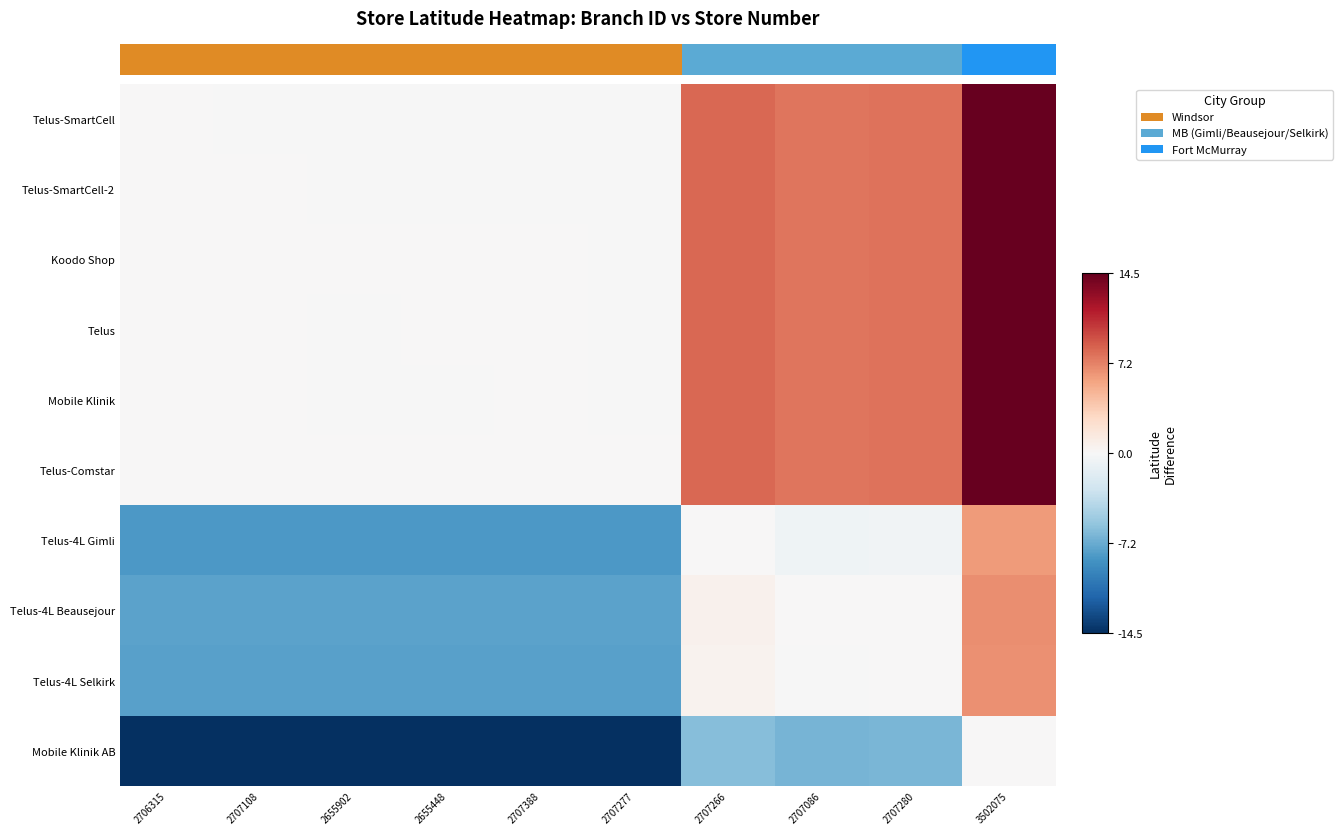

Is it true that Telus-SmartCell equals 7.6 at 3502075?

False